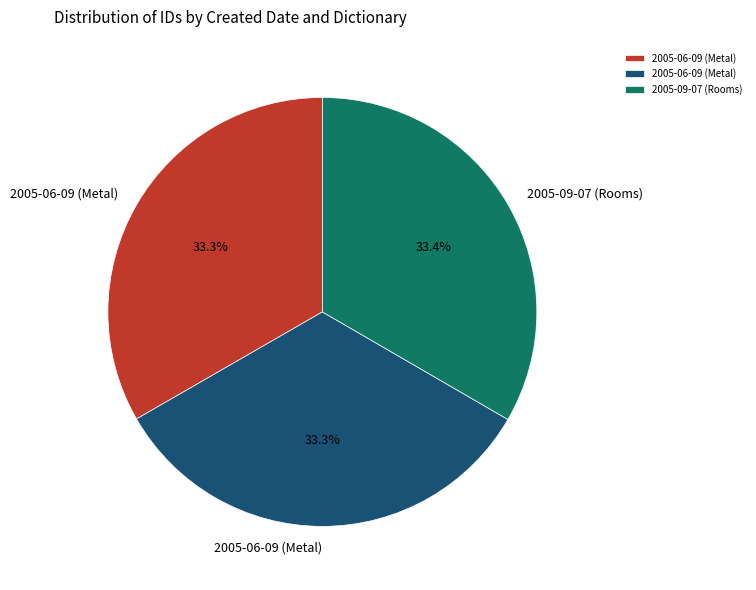

Does any single category account for the majority?

No